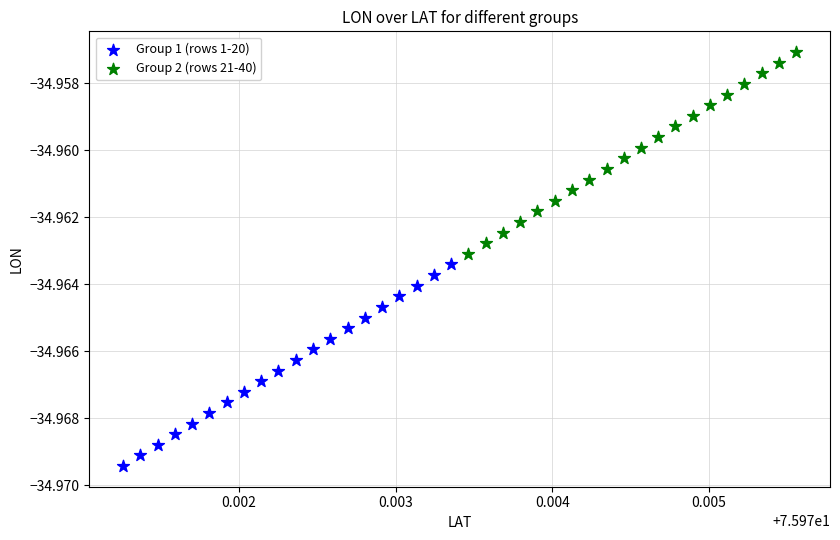

Which series reaches the maximum Y coordinate?

Group 2 (rows 21-40)